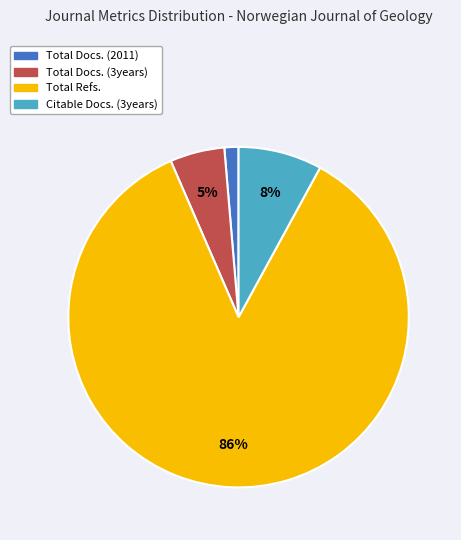

How many slices are in this pie chart?

4